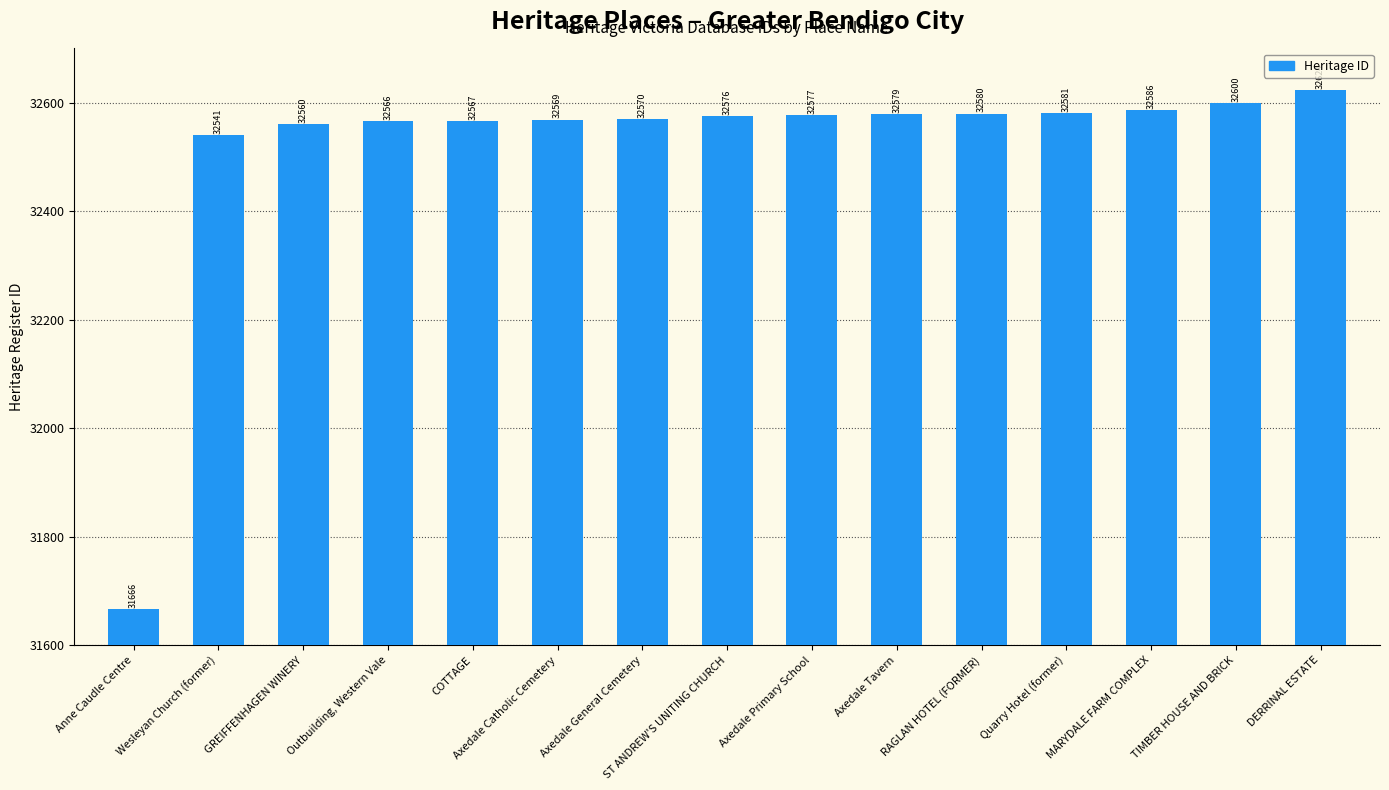

The chart shows a value of 31666 at Anne Caudle Centre. True or false?

True